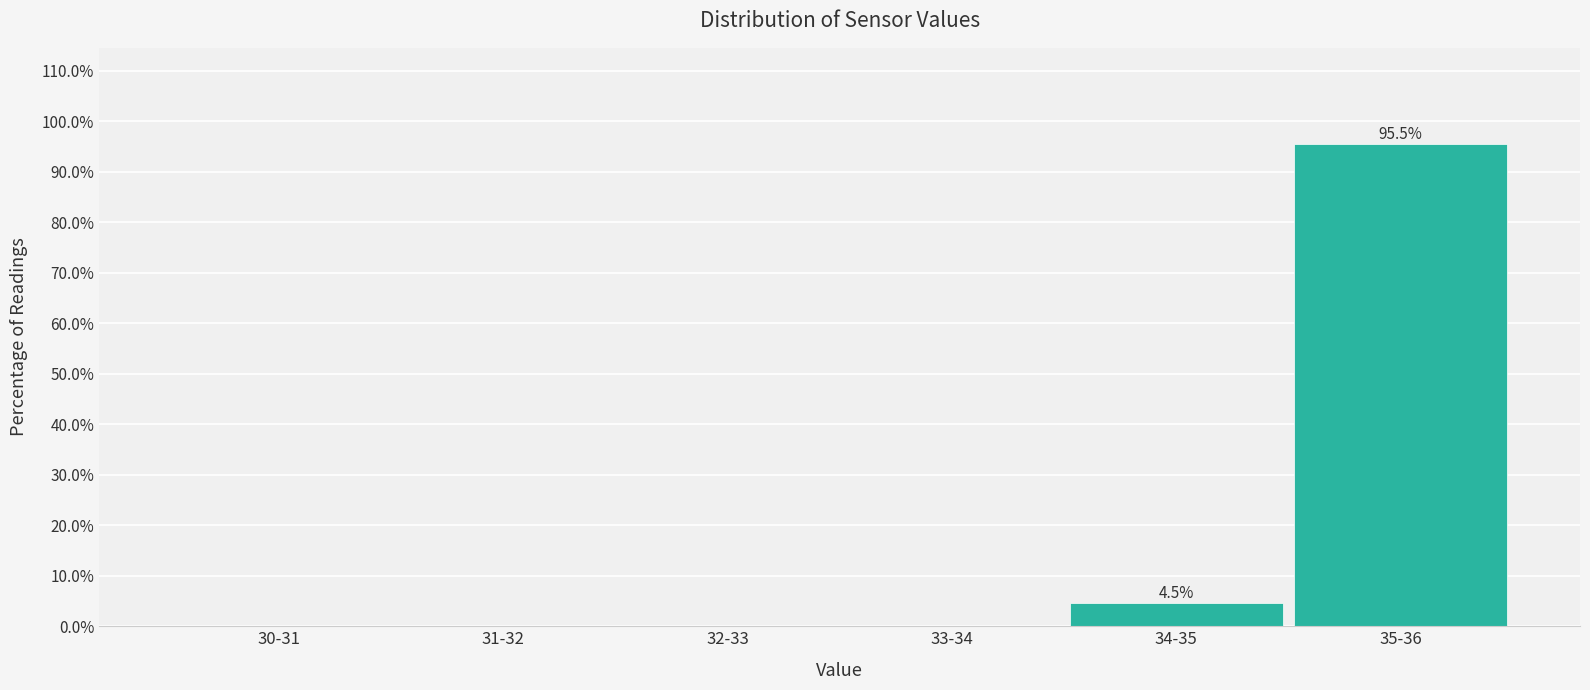

Reading right to left, transcribe all the data shown in this chart.

35-36=95.5	34-35=4.5	33-34=0.0	32-33=0.0	31-32=0.0	30-31=0.0